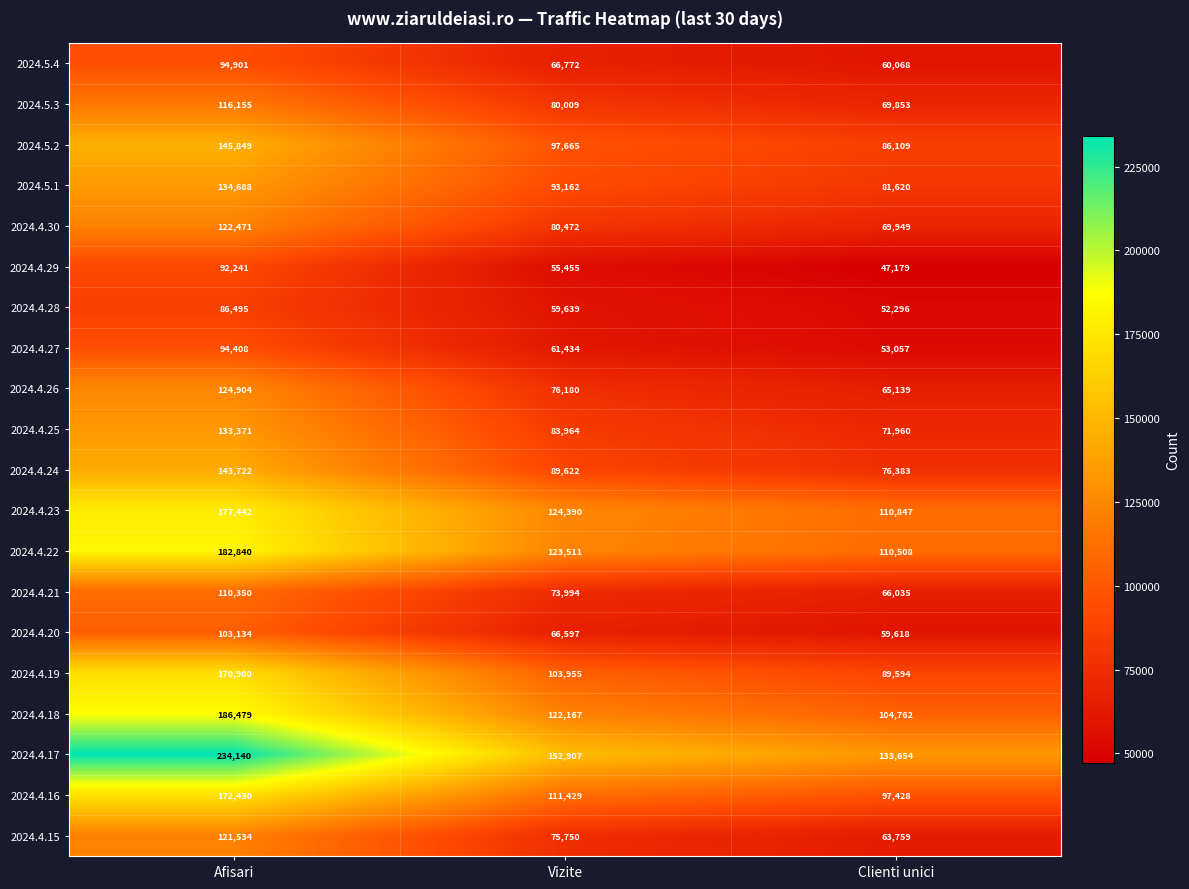

Which category has the lowest value across all series?

Clienti unici